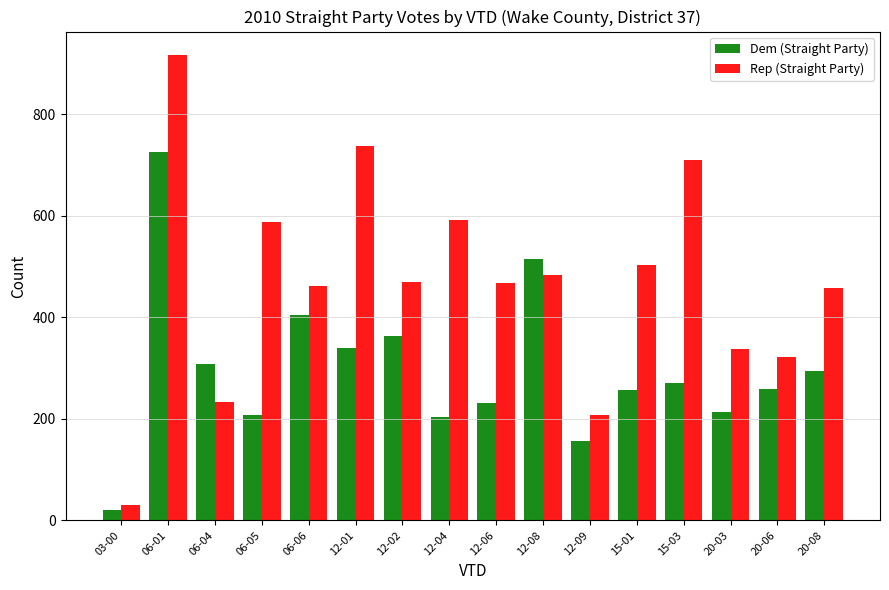

Which series has the widest spread of values?

Rep (Straight Party)